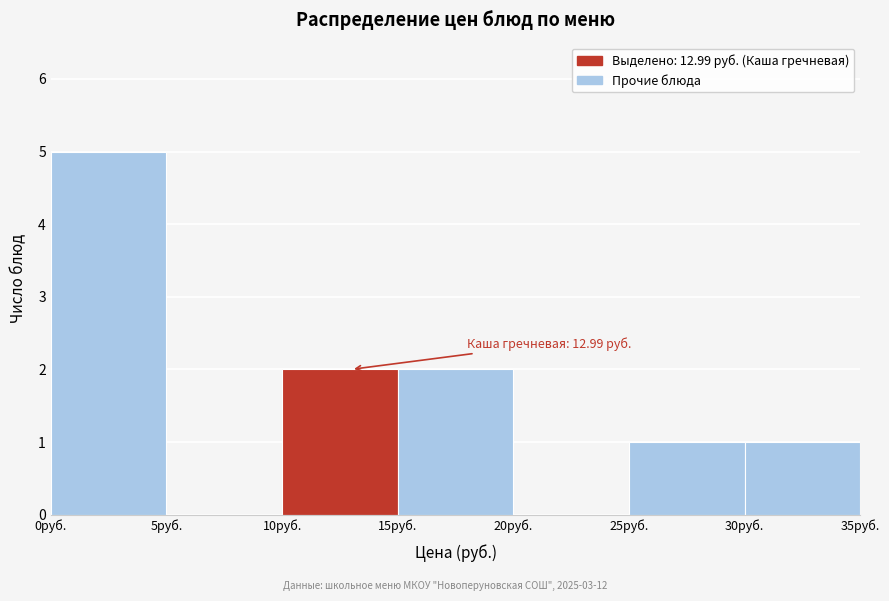

Over which range of the x-axis is the bar tallest?

0 to 5